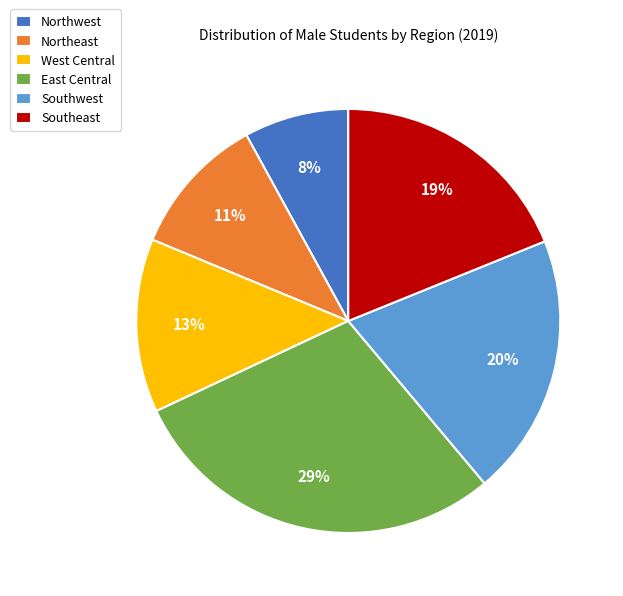

To the nearest percent, what is the difference between the Northwest and Southwest slice percentages?

12%